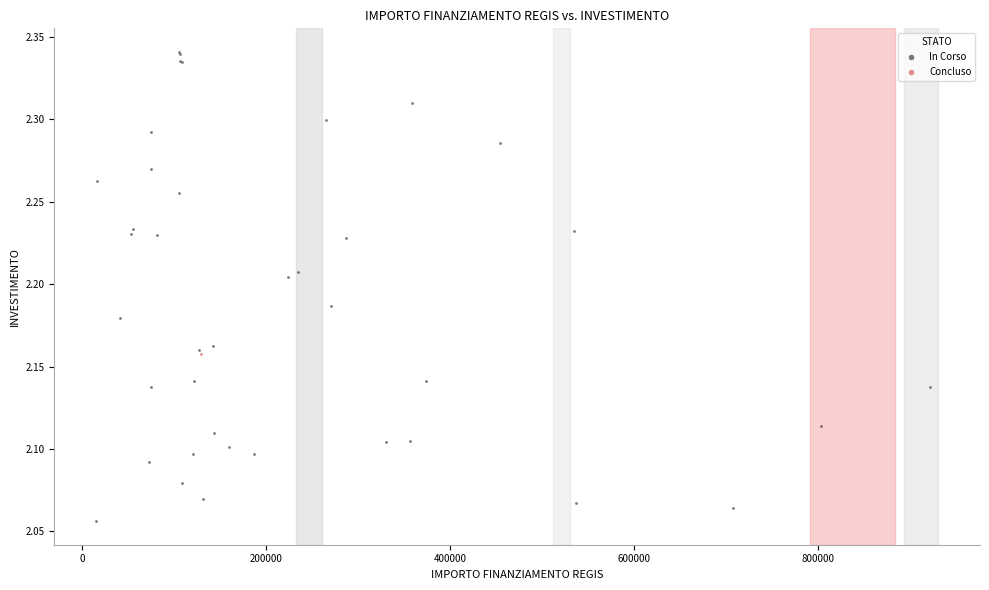

What are all the series names shown in the legend?

In Corso, Concluso